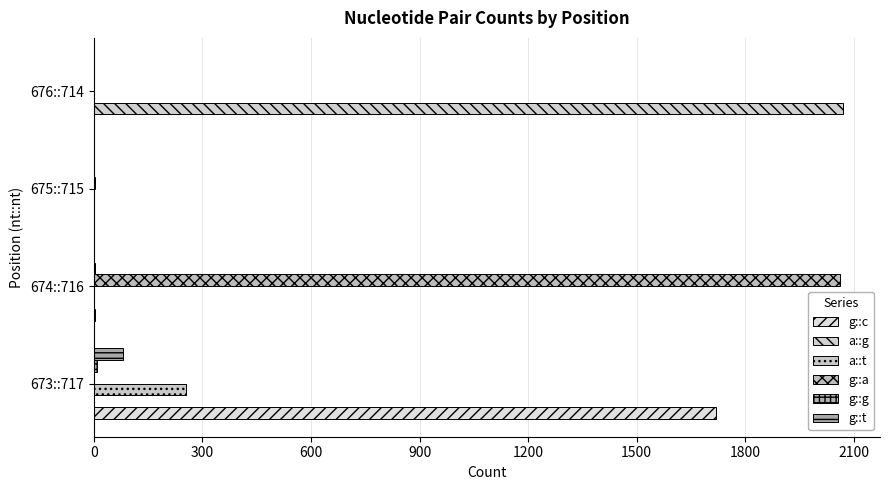

Count the number of categories in the chart.

4